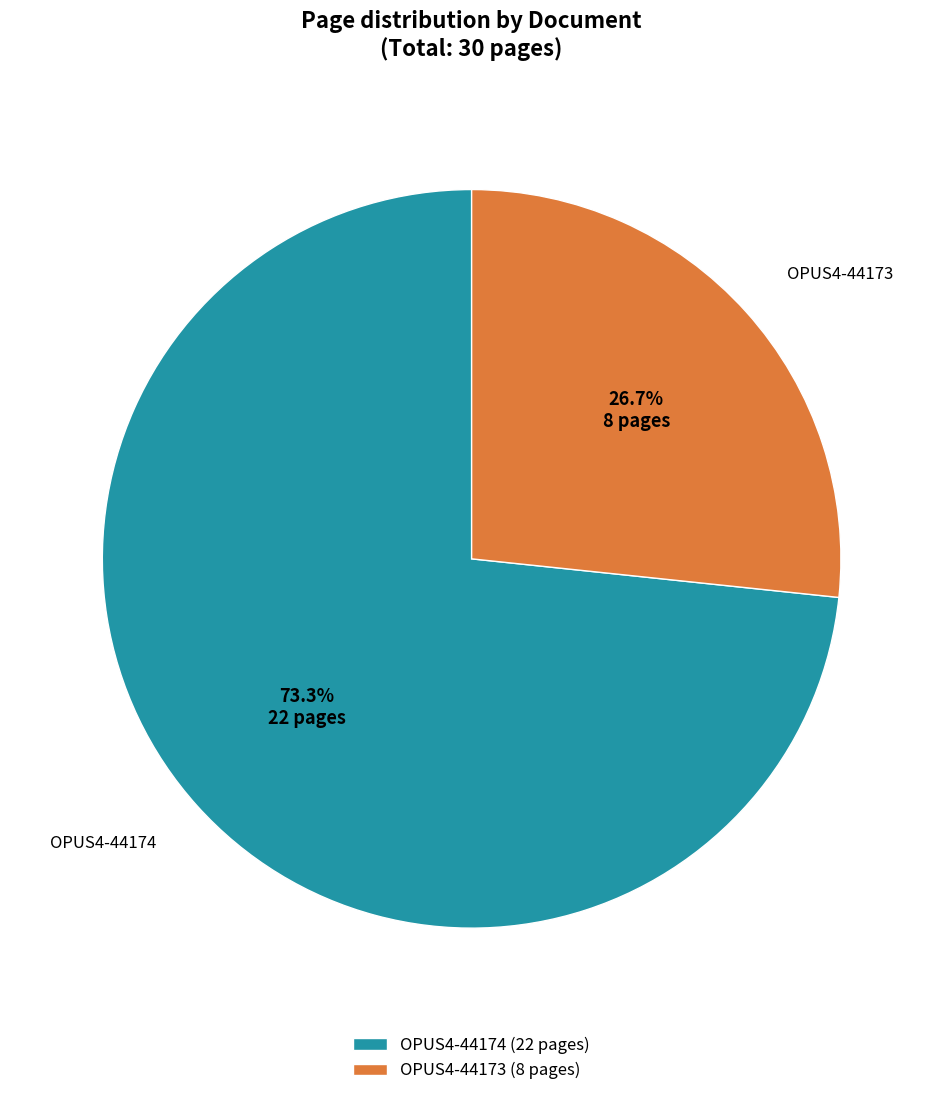

Does OPUS4-44174 account for over 50% of the chart?

Yes